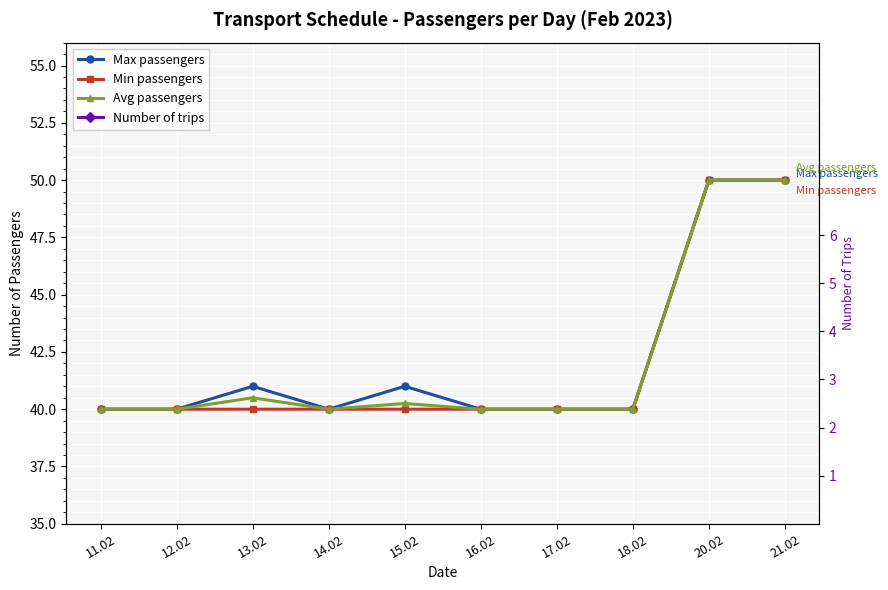

Which series has the largest total across all categories?

Max passengers